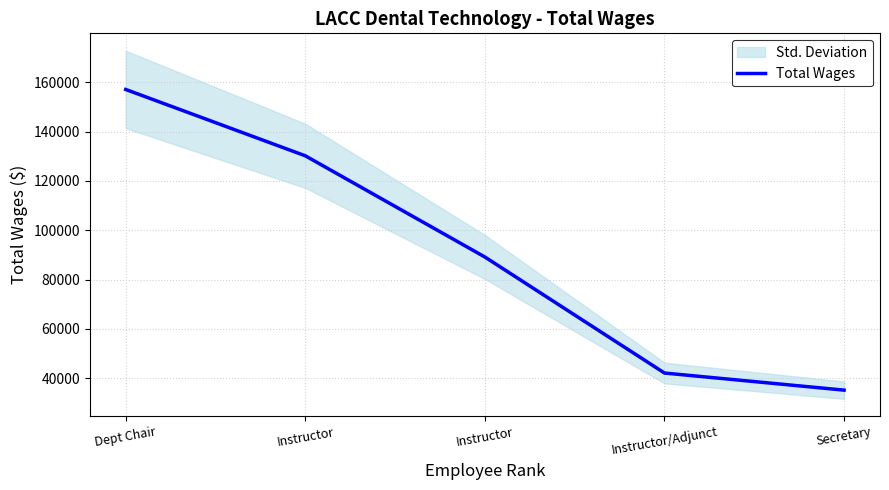

What is the label of the 4th point from the right?

Instructor